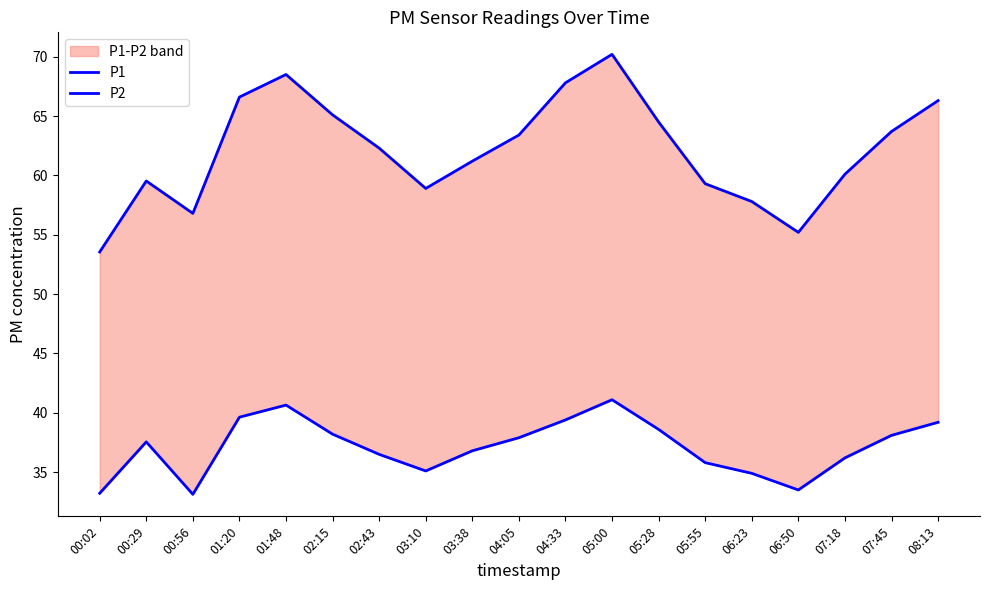

Reading left to right, list all the values displayed in this chart.

P1: 00:02=53.5	00:29=59.5	00:56=56.8	01:20=66.6	01:48=68.5	02:15=65.1	02:43=62.3	03:10=58.9	03:38=61.2	04:05=63.4	04:33=67.8	05:00=70.2	05:28=64.5	05:55=59.3	06:23=57.8	06:50=55.2	07:18=60.1	07:45=63.7	08:13=66.3
P2: 00:02=33.2	00:29=37.5	00:56=33.1	01:20=39.6	01:48=40.6	02:15=38.2	02:43=36.5	03:10=35.1	03:38=36.8	04:05=37.9	04:33=39.4	05:00=41.1	05:28=38.6	05:55=35.8	06:23=34.9	06:50=33.5	07:18=36.2	07:45=38.1	08:13=39.2